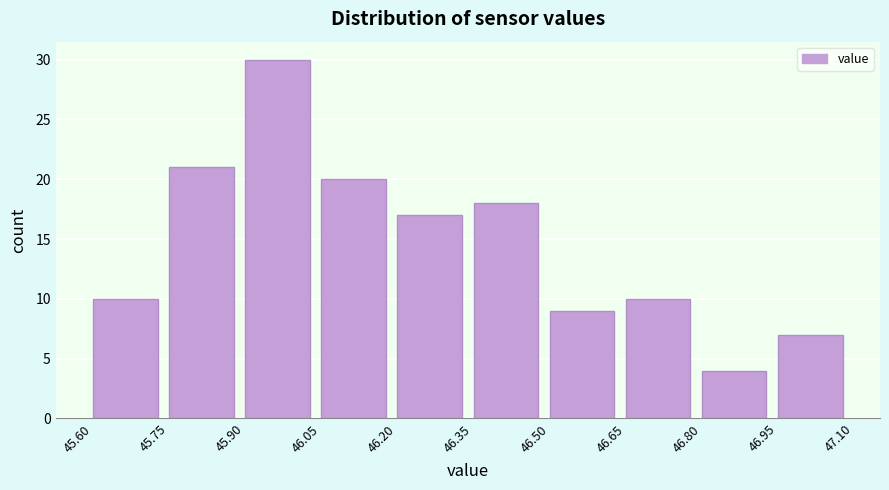

How tall is the bar that spans 45.60 to 45.75 on the x-axis? The values are not printed on the chart, so give them approximately, as read against the axis.

10